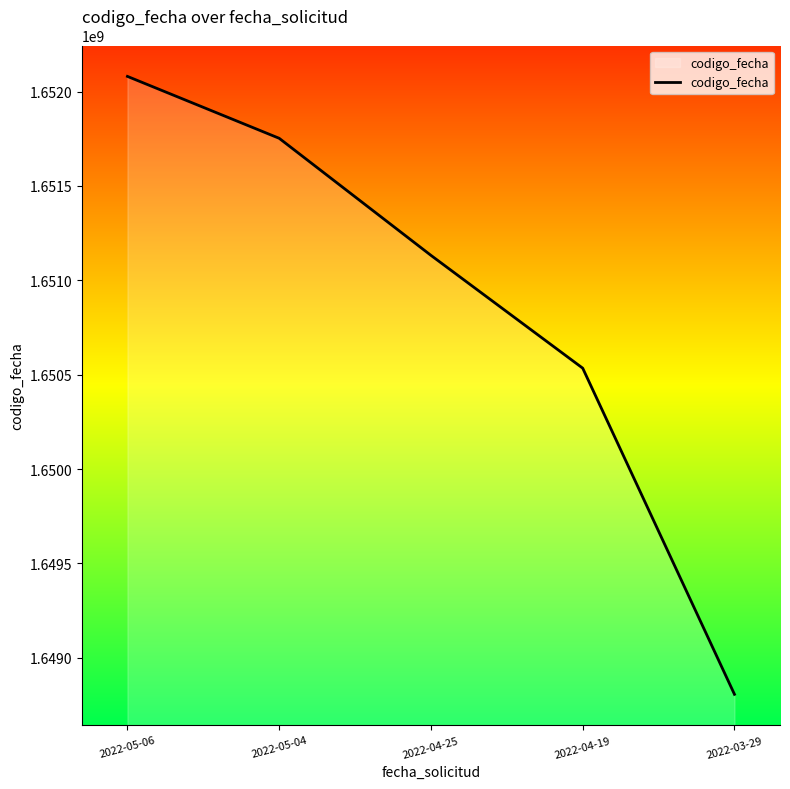

At which label does the data first exceed 1651132027?

2022-05-06